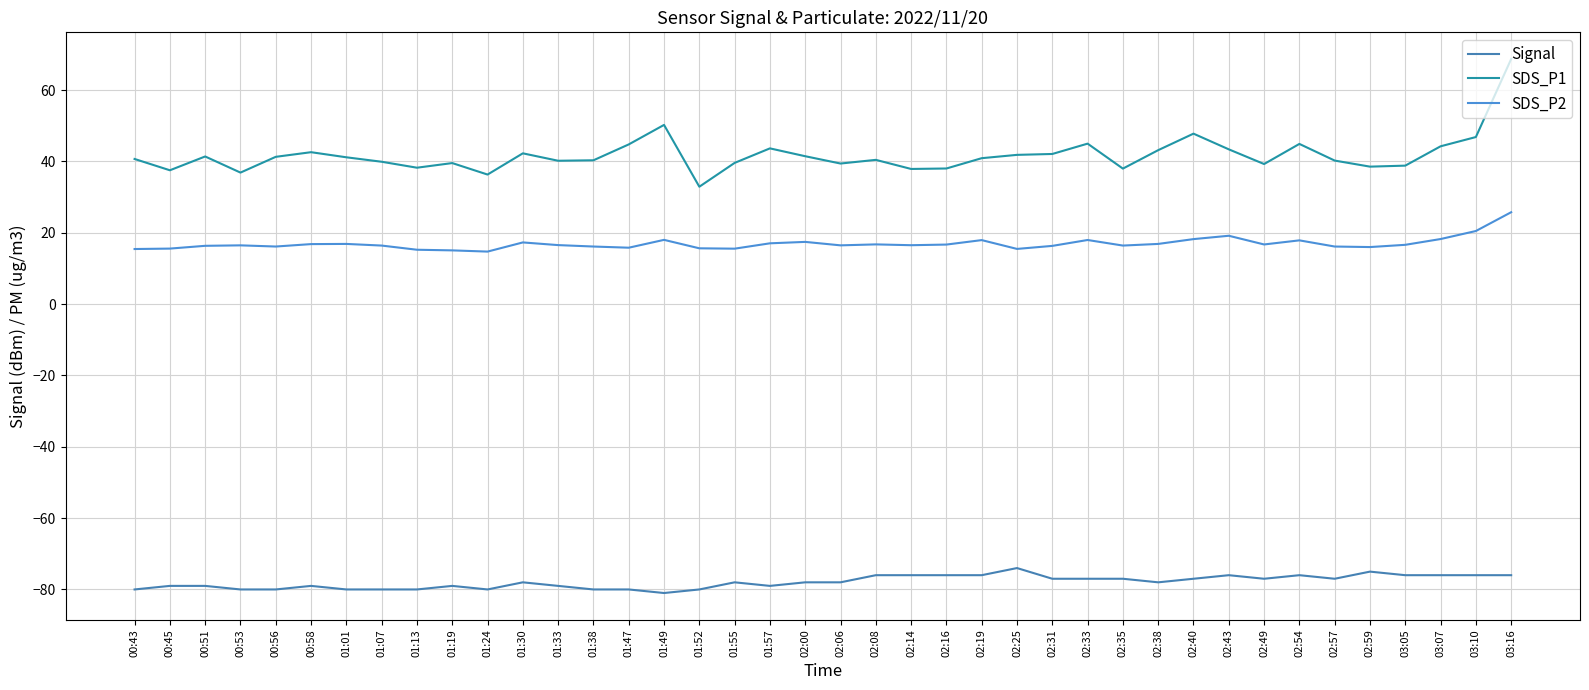

The value of SDS_P2 at 00:51 is 16.4. True or false?

True